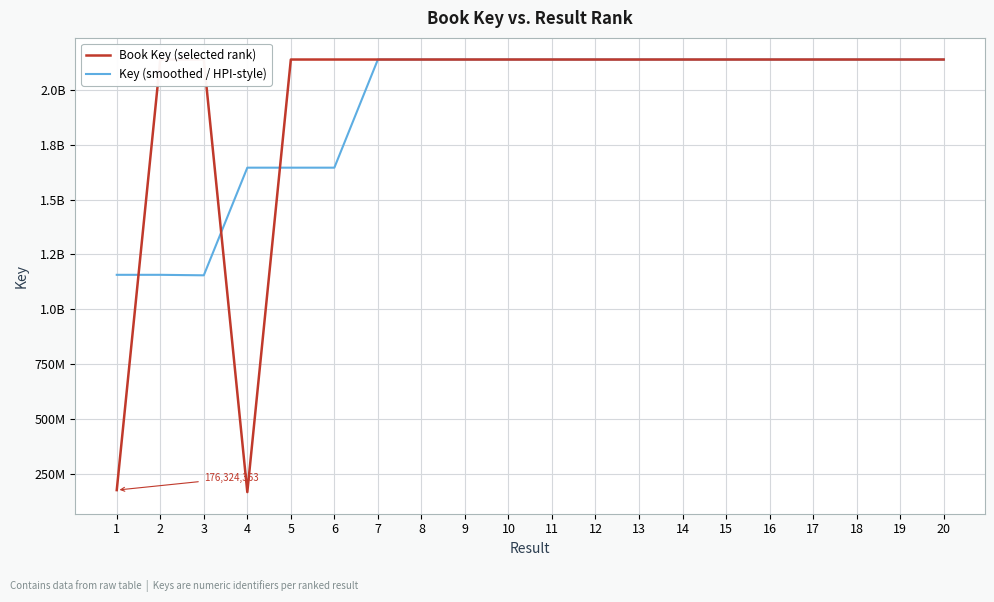

Reading right to left, extract all data points from this chart.

Book Key (selected rank): 2137700202.0	2137657421.0	2137679377.0	2137679391.0	2137679976.0	2137679561.0	2137677199.0	2137659284.0	2137651803.0	2137689576.0	2137695315.0	2137688878.0	2137709858.0	2137684878.0	2137682013.0	2137656809.0	167283396.0	2137668567.0	2137677079.0	176324363.0
Key (smoothed / HPI-style): 2137684300.5	2137679097.8	2137674041.2	2137679576.2	2137679031.8	2137674005.0	2137666961.8	2137669465.5	2137673994.5	2137681393.0	2137695906.8	2137694732.2	2137691406.8	2137683389.5	1645076774.0	1645072696.2	1645071462.8	1154738351.2	1156998593.0	1157000721.0